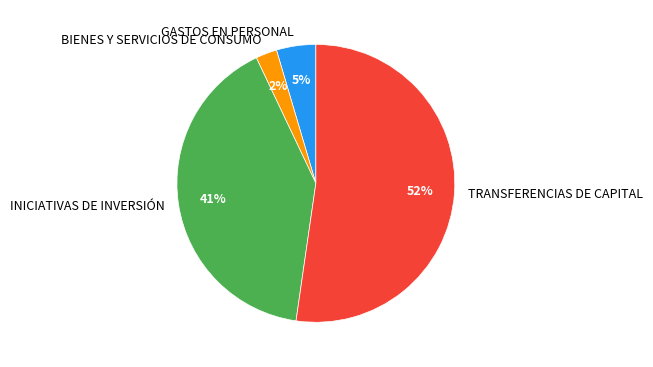

Is there a majority slice in this chart?

Yes